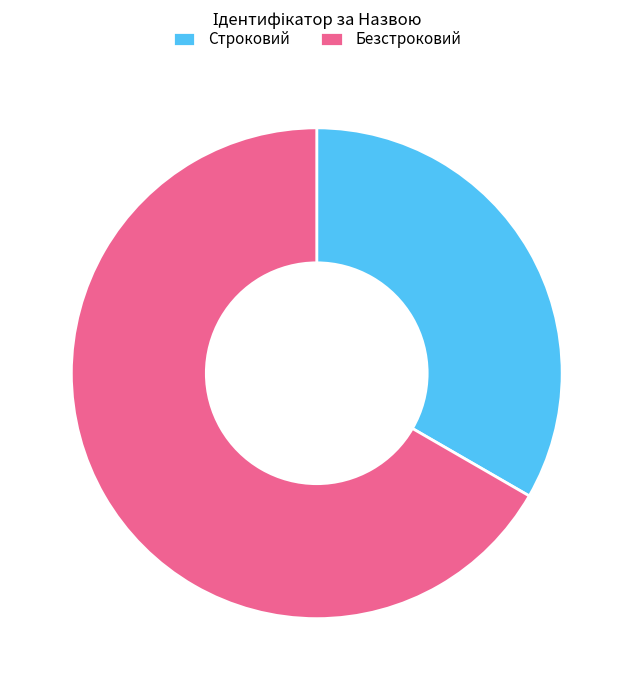

Rank the categories by value from highest to lowest.

Безстроковий, Строковий